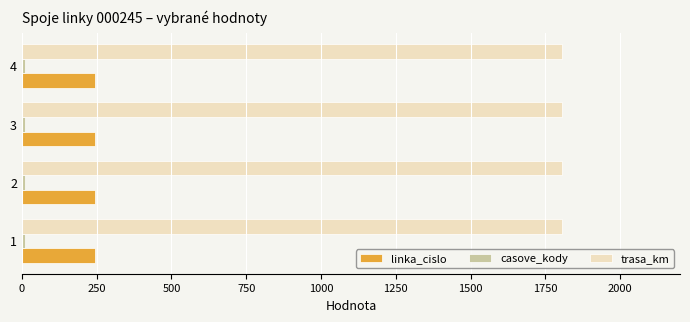

Is the value of trasa_km at 2 greater than the value of linka_cislo at 3?

Yes